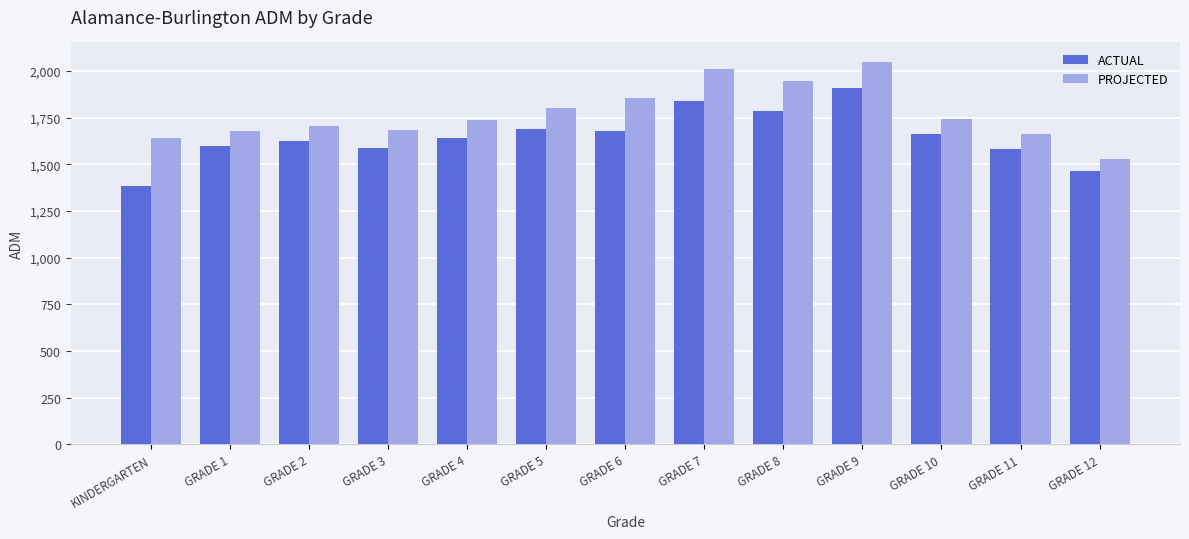

Rank the series by their average value, from highest to lowest.

PROJECTED, ACTUAL